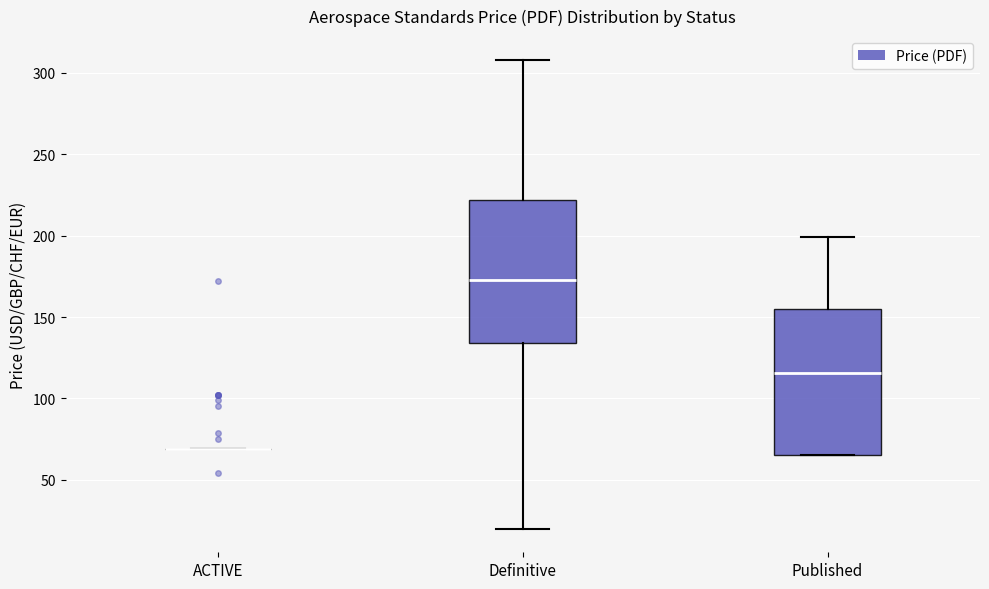

Reading left to right, read every box against the y-axis: the position of its median line, the range the box covers, and the ends of its whiskers. The values are not printed on the chart, so give them approximately, as read against the axis.

ACTIVE: box collapsed to a line at 70, whiskers 70 to 70
Definitive: median 175, box 135 to 220, whiskers 20 to 310
Published: median 115, box 65 to 155, whiskers 65 to 200